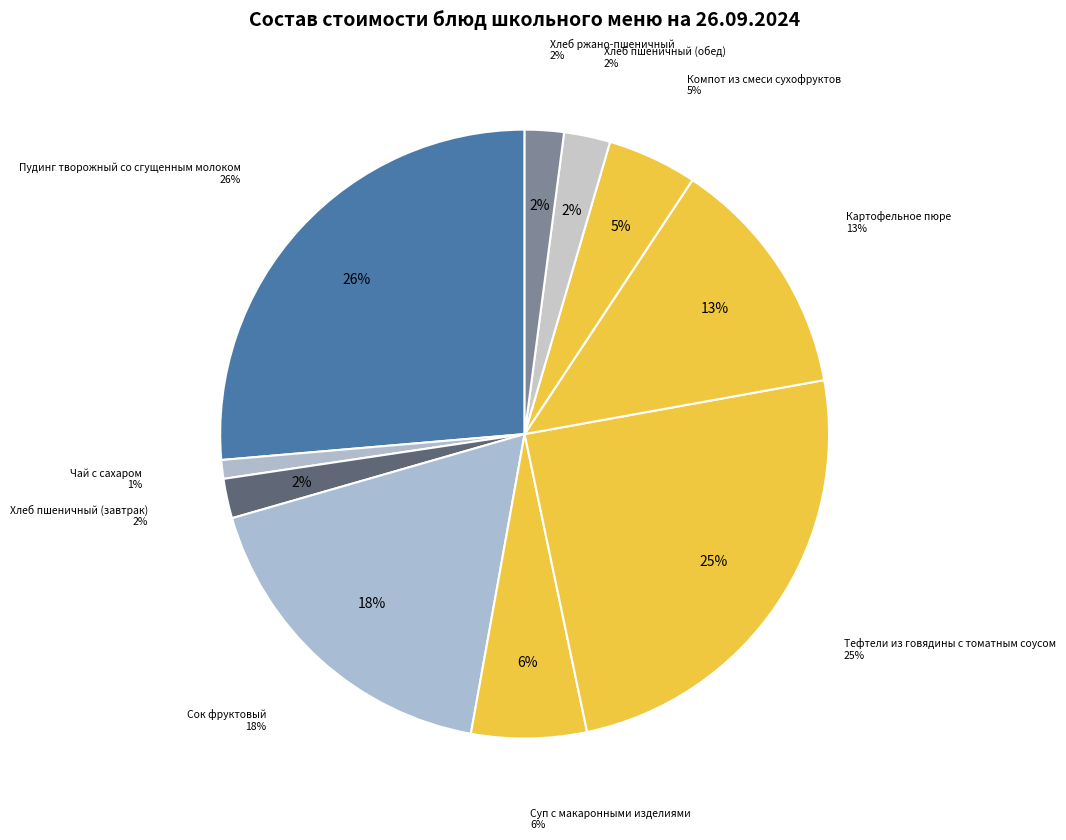

What portion of the pie excludes Сок фруктовый?

82.3%